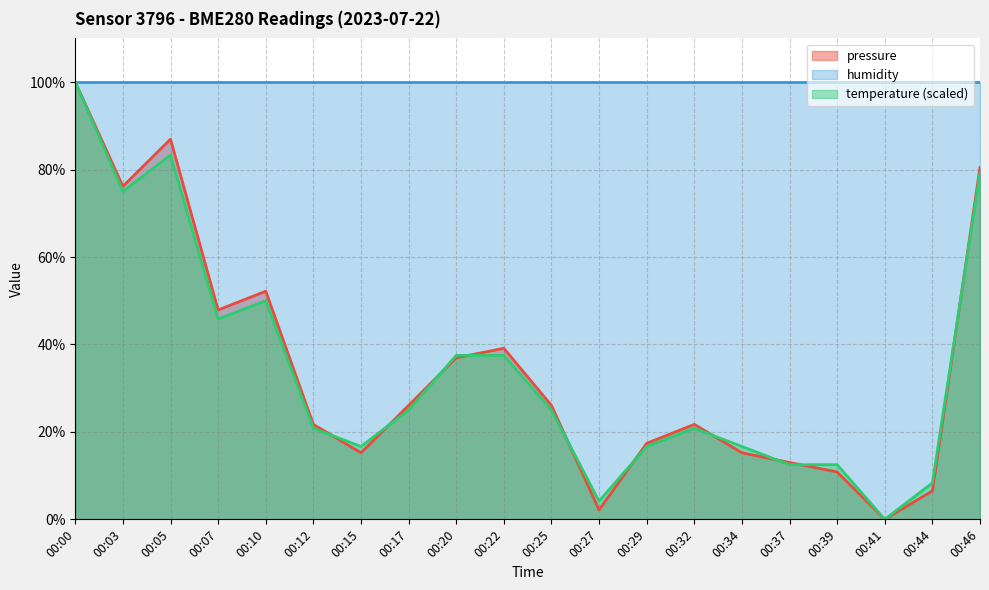

True or false: temperature has a value of 1.9 at 00:44.

False